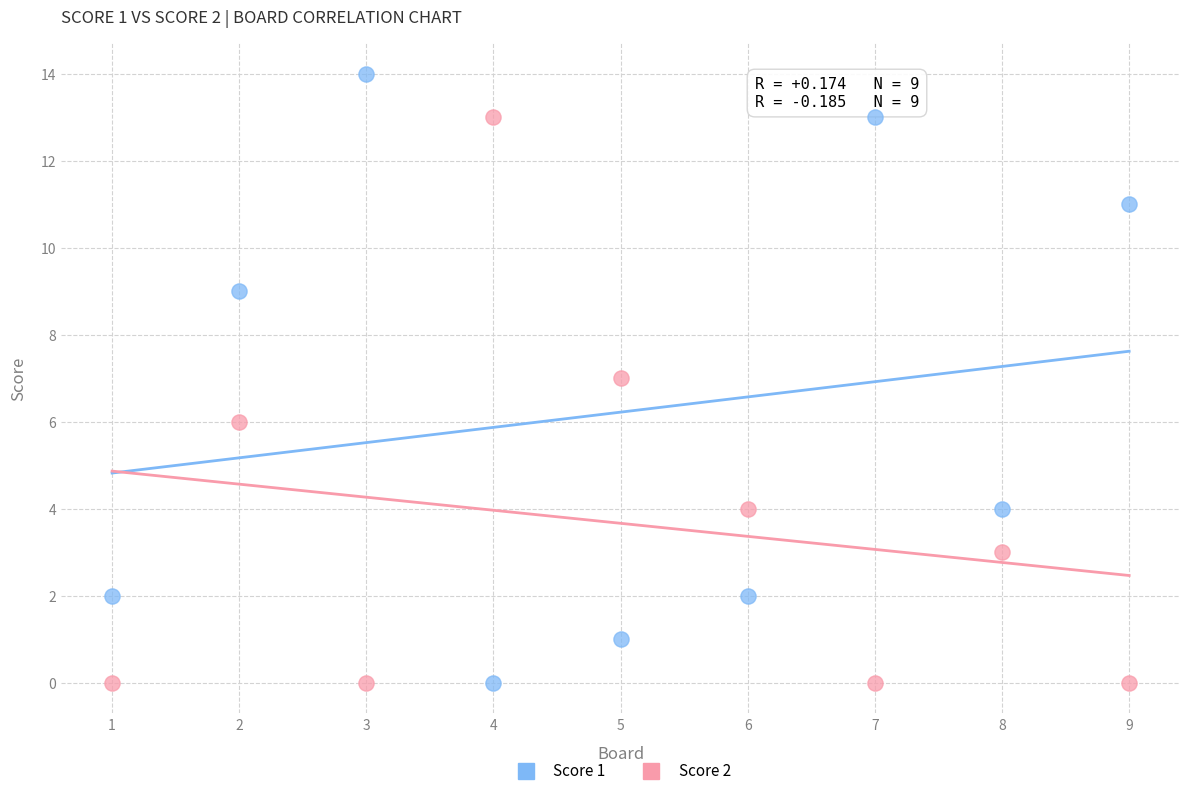

Across all data points, what is the range of X values (max minus min)?

8